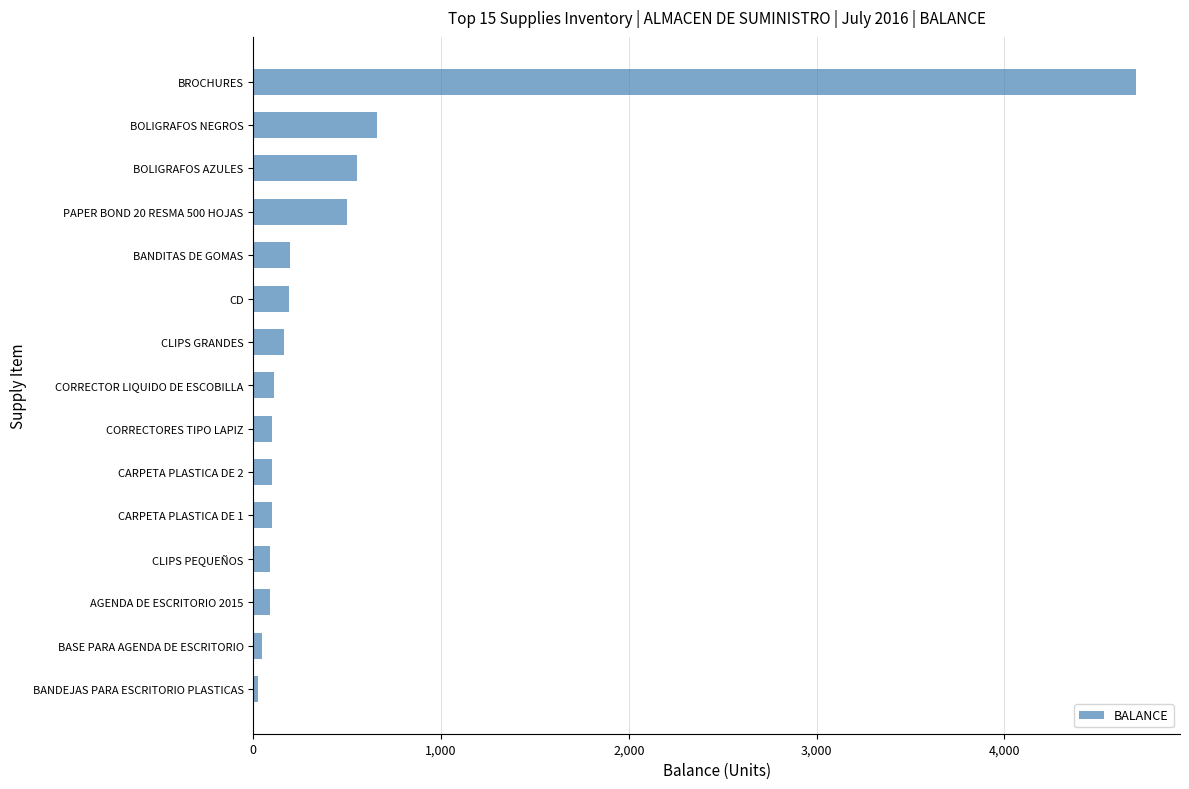

What is the average value?

508